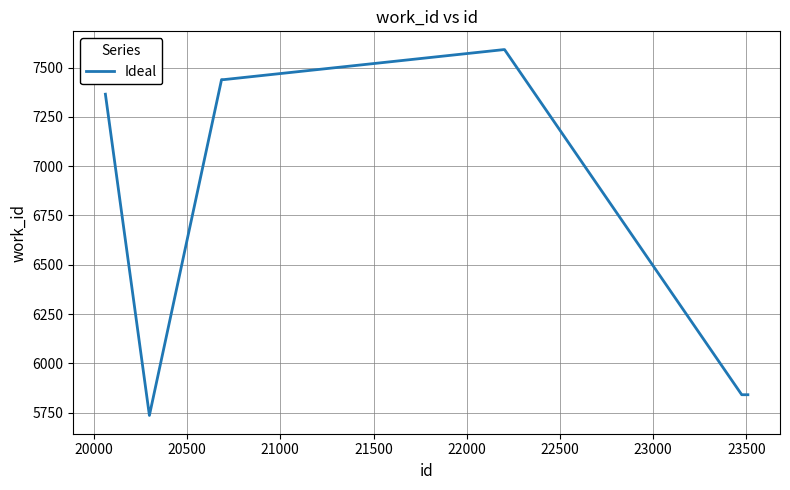

What is the smallest value displayed?

5736